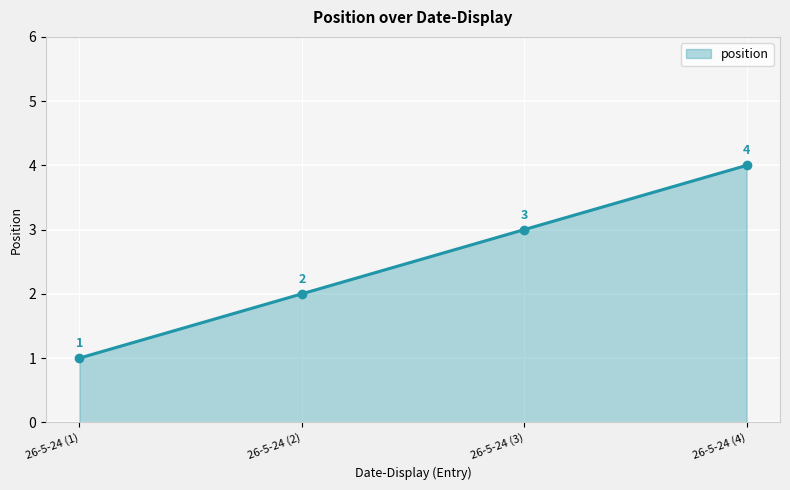

How many lines are shown in the chart?

1